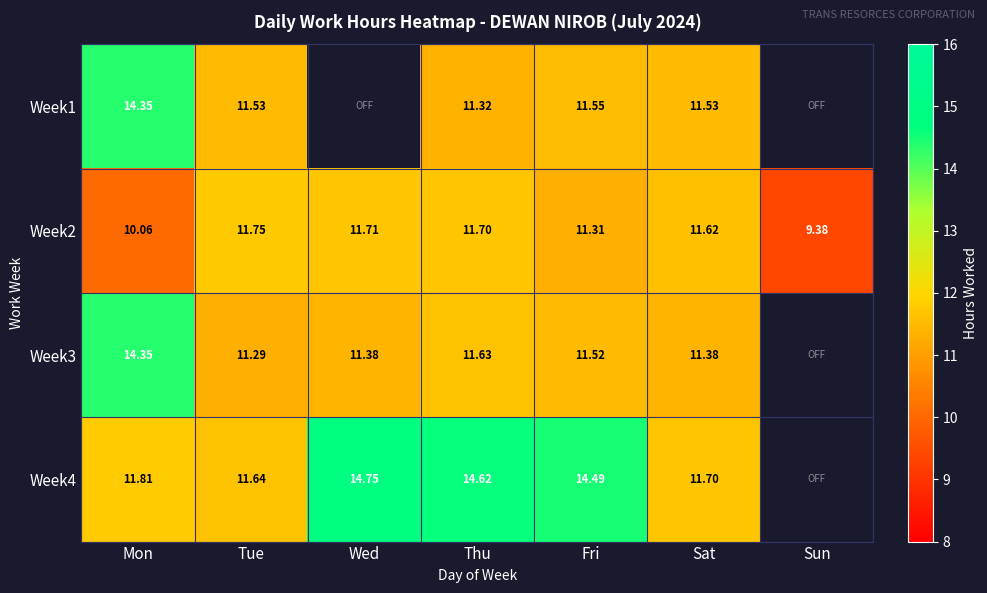

Where is Week2 nearest to the value 10?

Mon